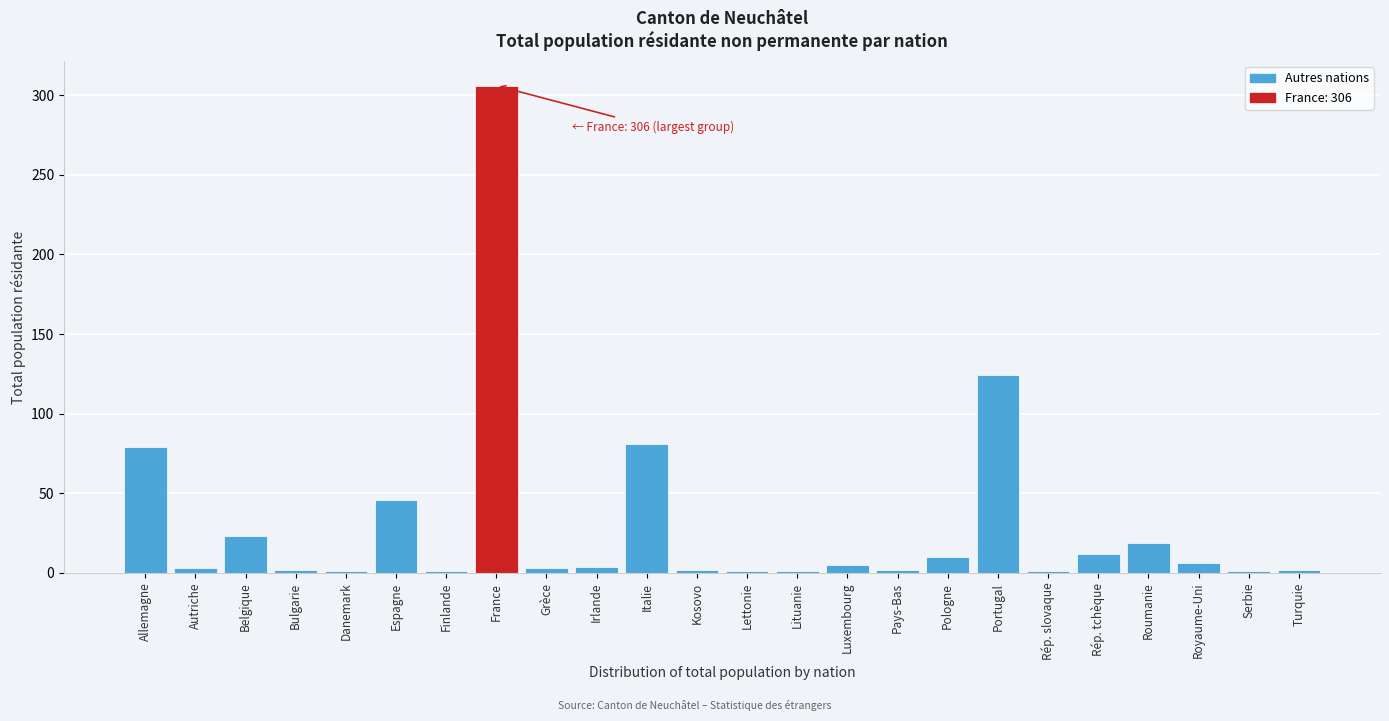

What is the change in value from Espagne to Roumanie?

-27